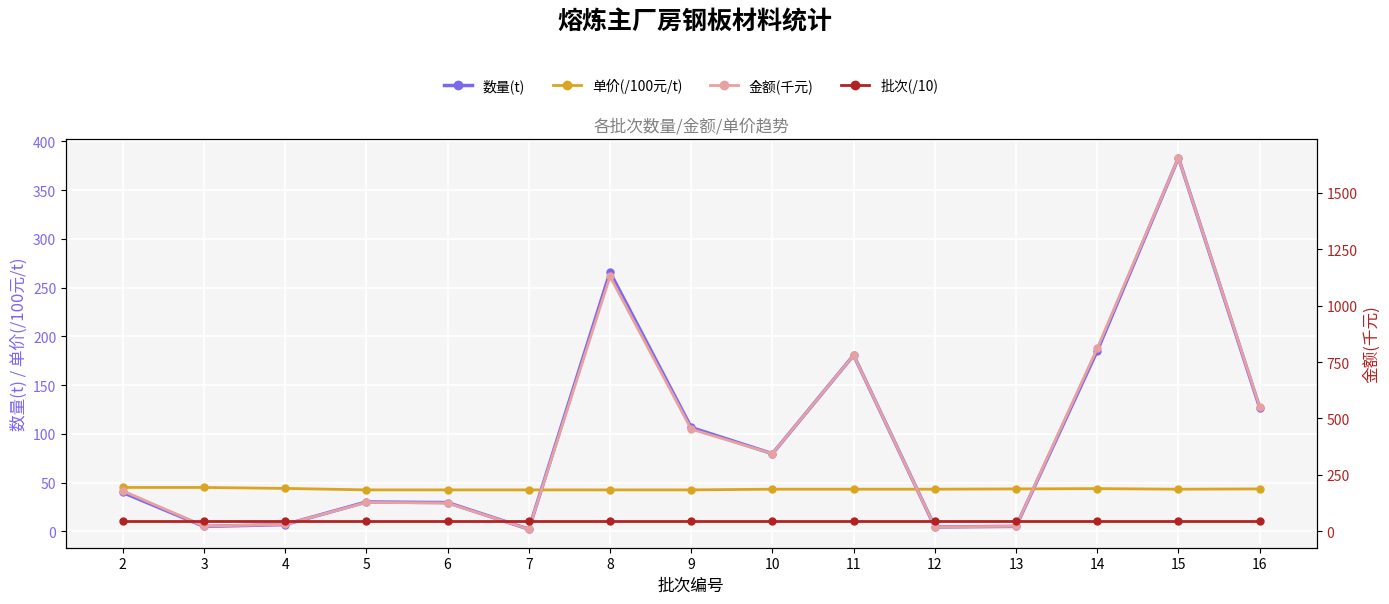

True or false: 金额(千元) has a value of 484.1 at 10.

False